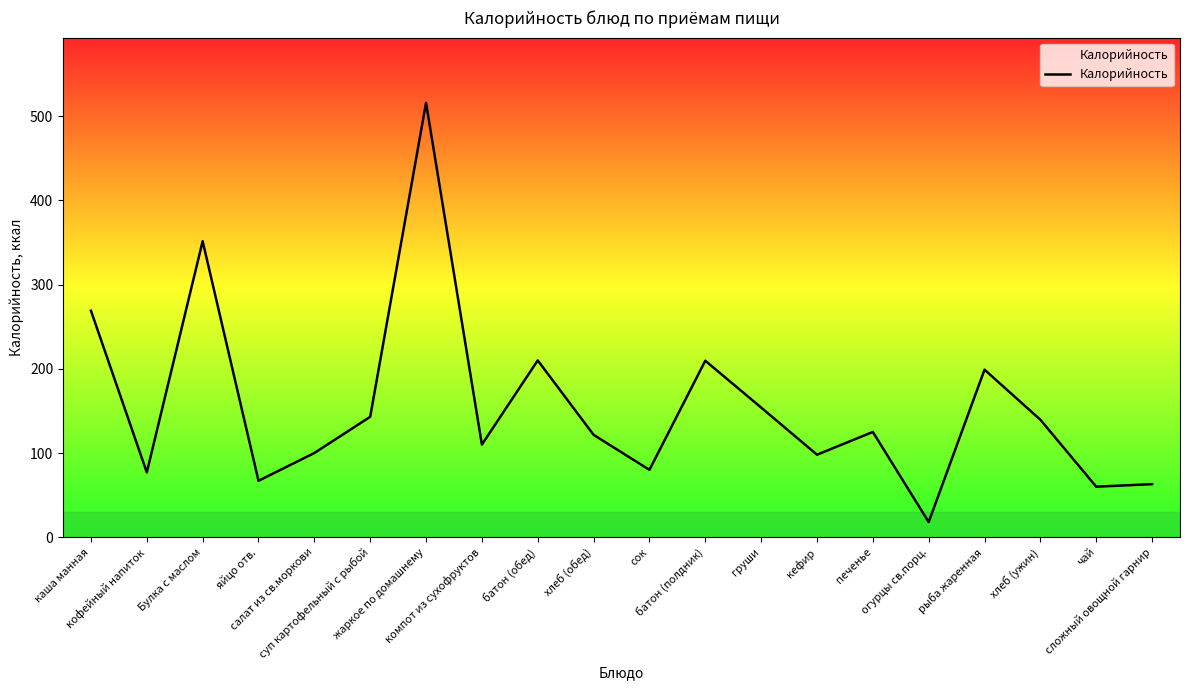

What is the change in value from суп картофельный с рыбой to огурцы св.порц.?

-125.0